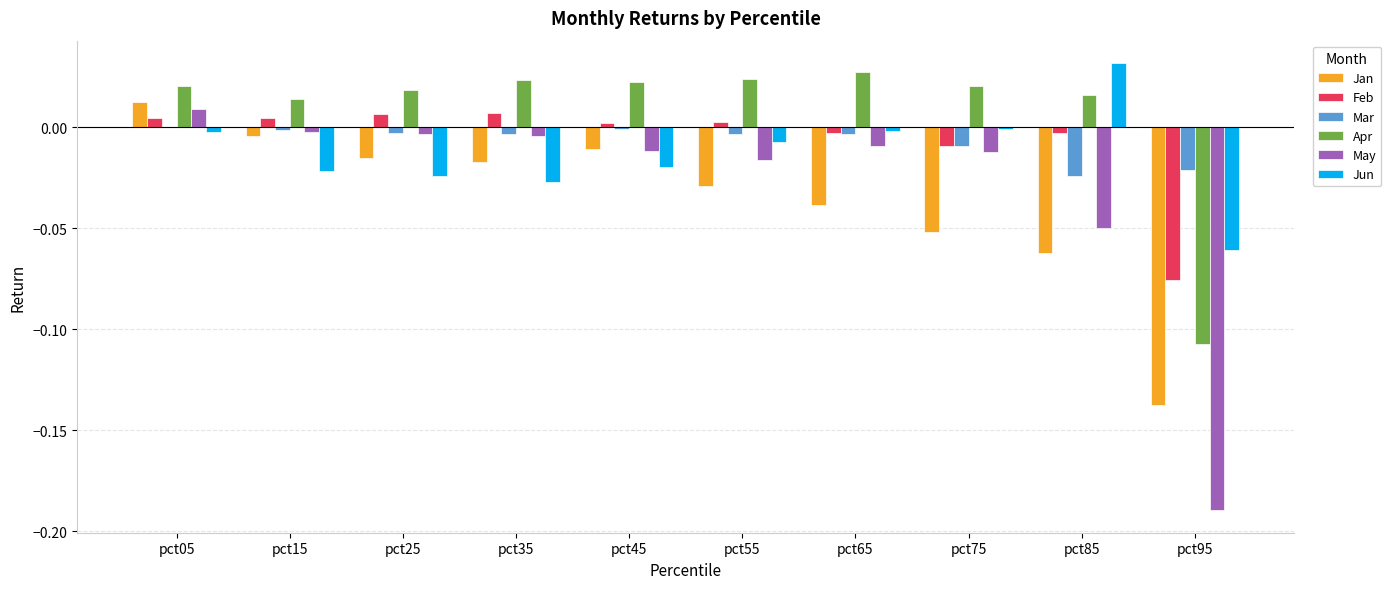

How many values in Jan are above zero?

1